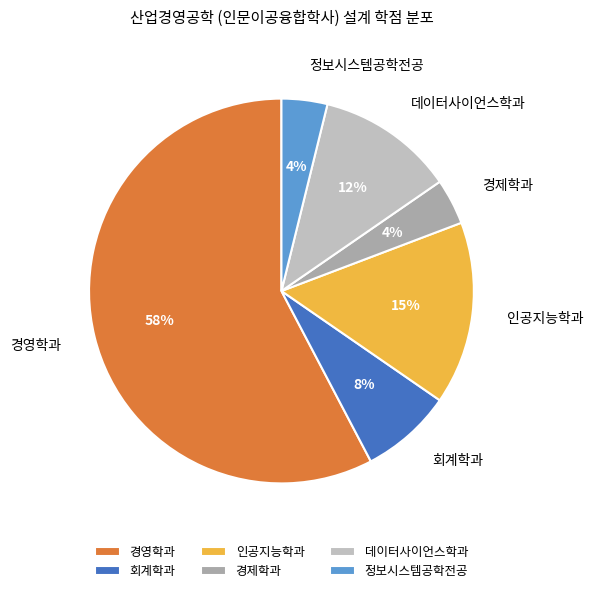

Do 정보시스템공학전공 and 회계학과 together represent more than half of the pie?

No